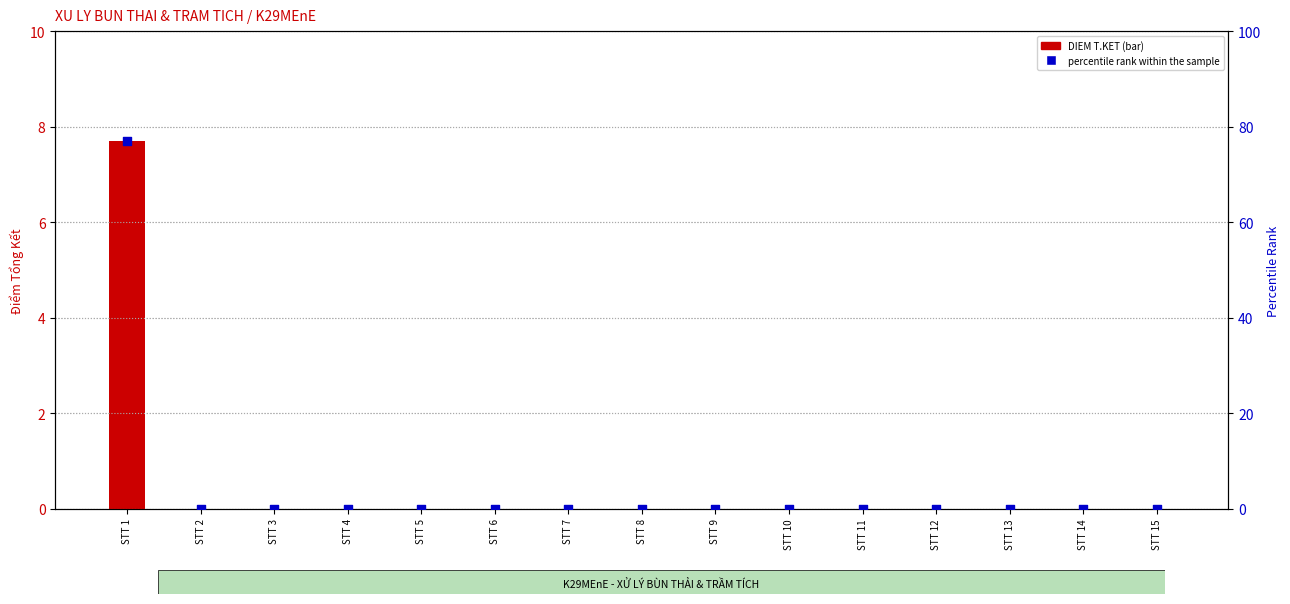

At how many categories does at least one series exceed 20?

1